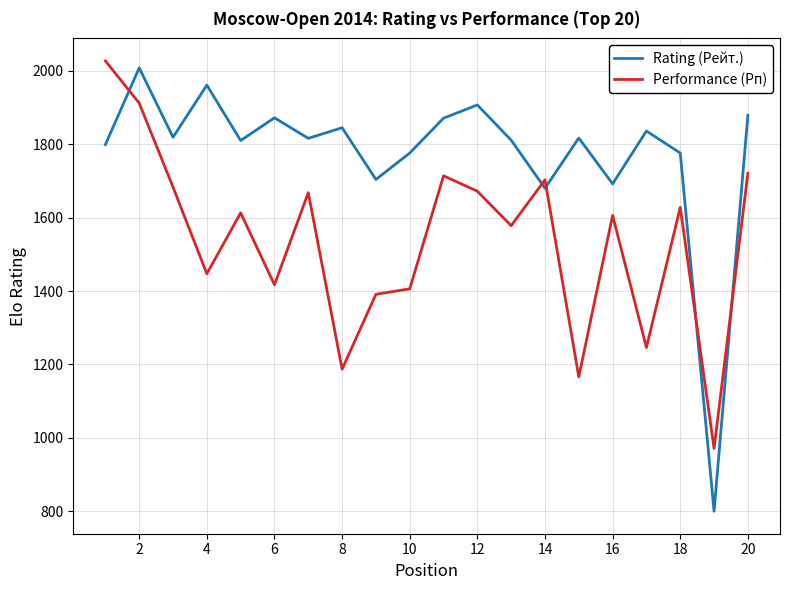

True or false: Rating (Рейт.) and Performance (Рп) cross at least once.

True